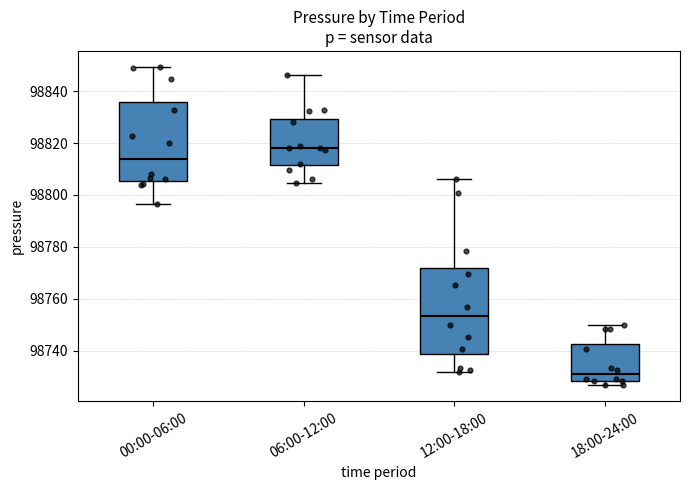

Which box has the highest median line?

06:00-12:00